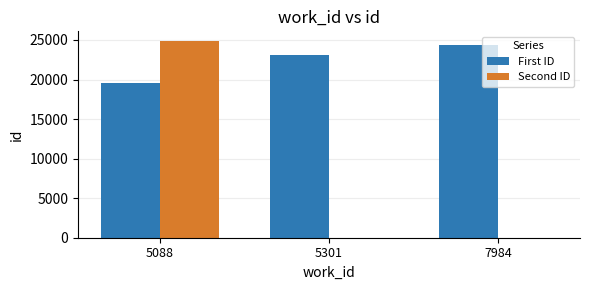

What is the sum of all Second ID values?

24848